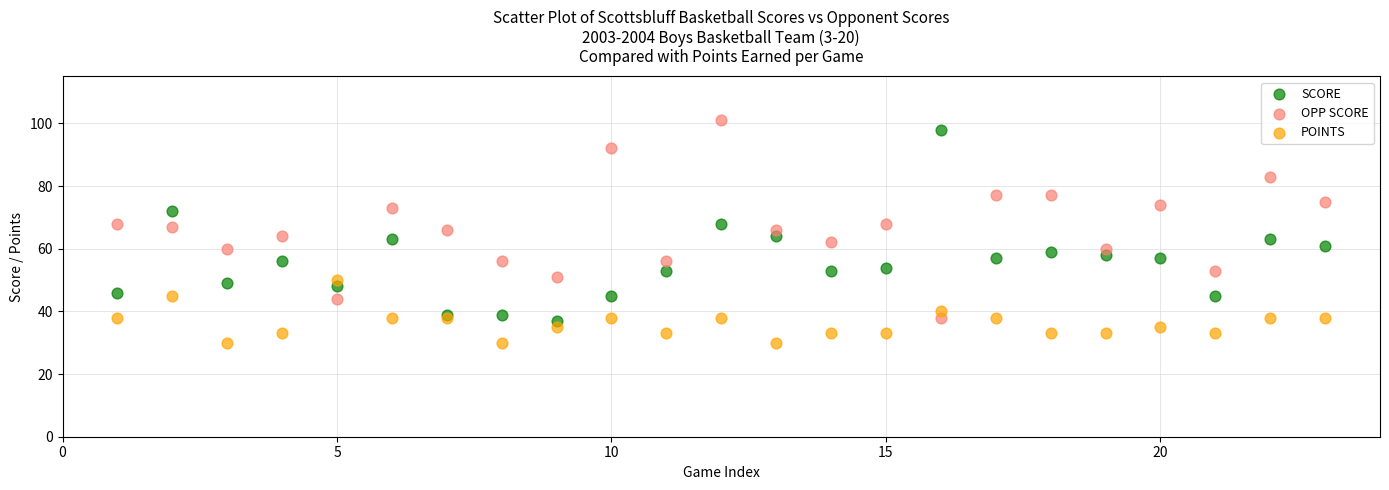

Which series has the widest spread of Y values?

OPP SCORE